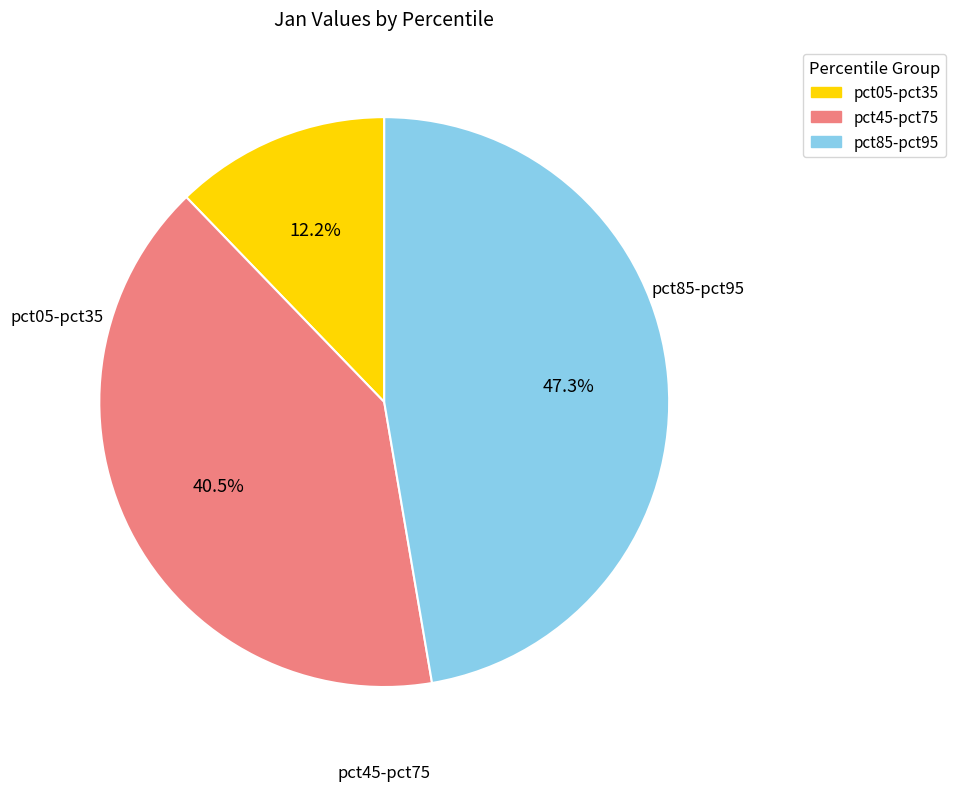

Is there any slice that represents more than half of the pie?

No